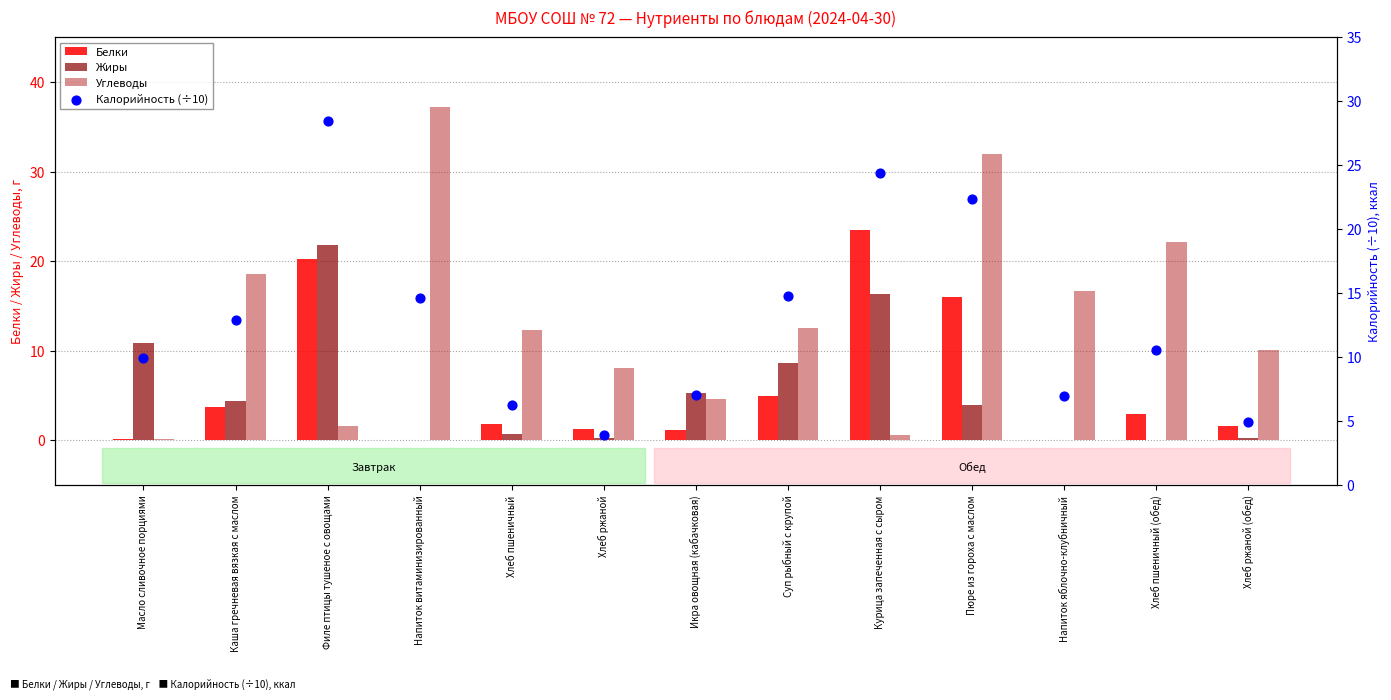

Which series reaches the minimum Y coordinate?

Белки